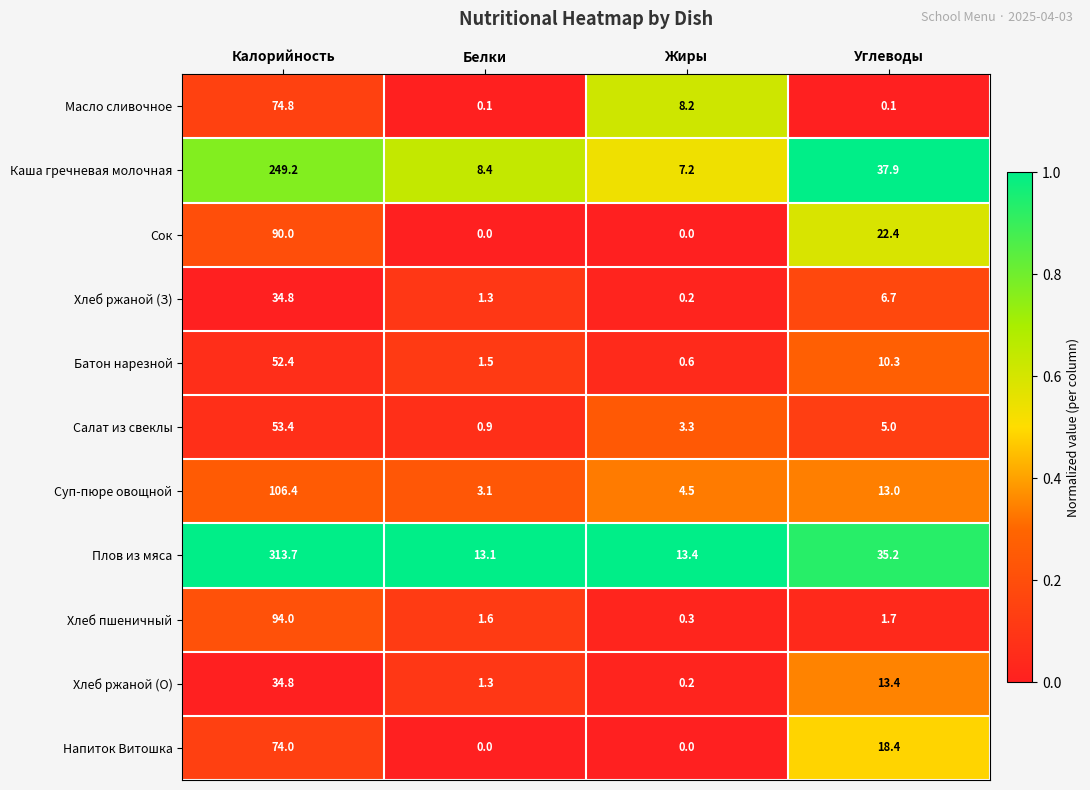

At how many categories does at least one series exceed 0?

4